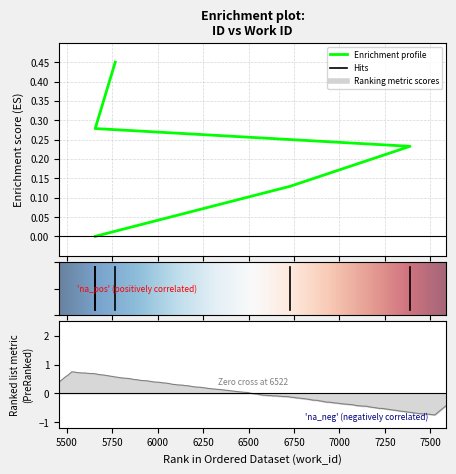

At which category does the chart reach its minimum across all series?

5657